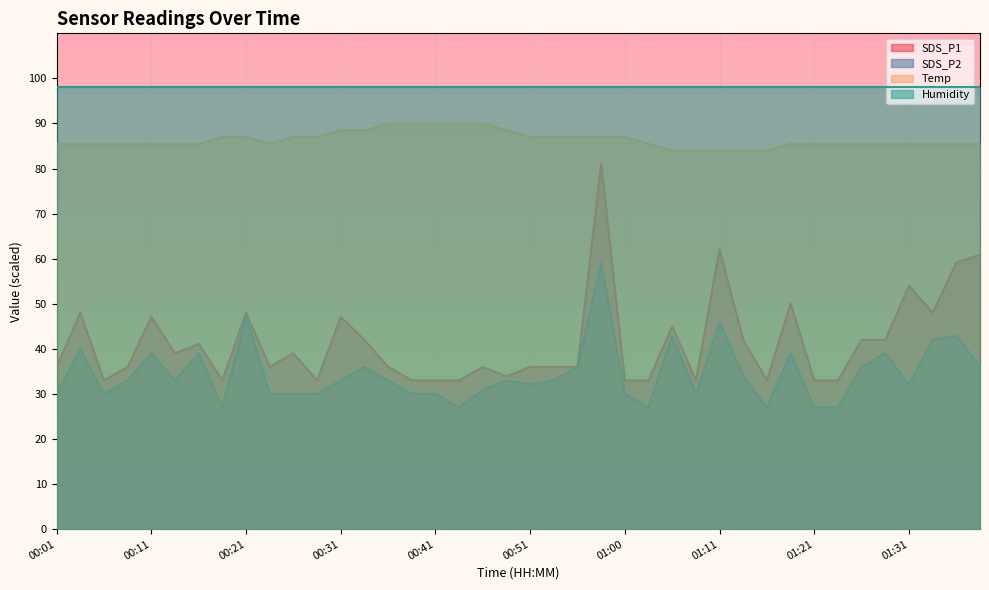

What is the difference between the highest and lowest values at 00:31?

65.0